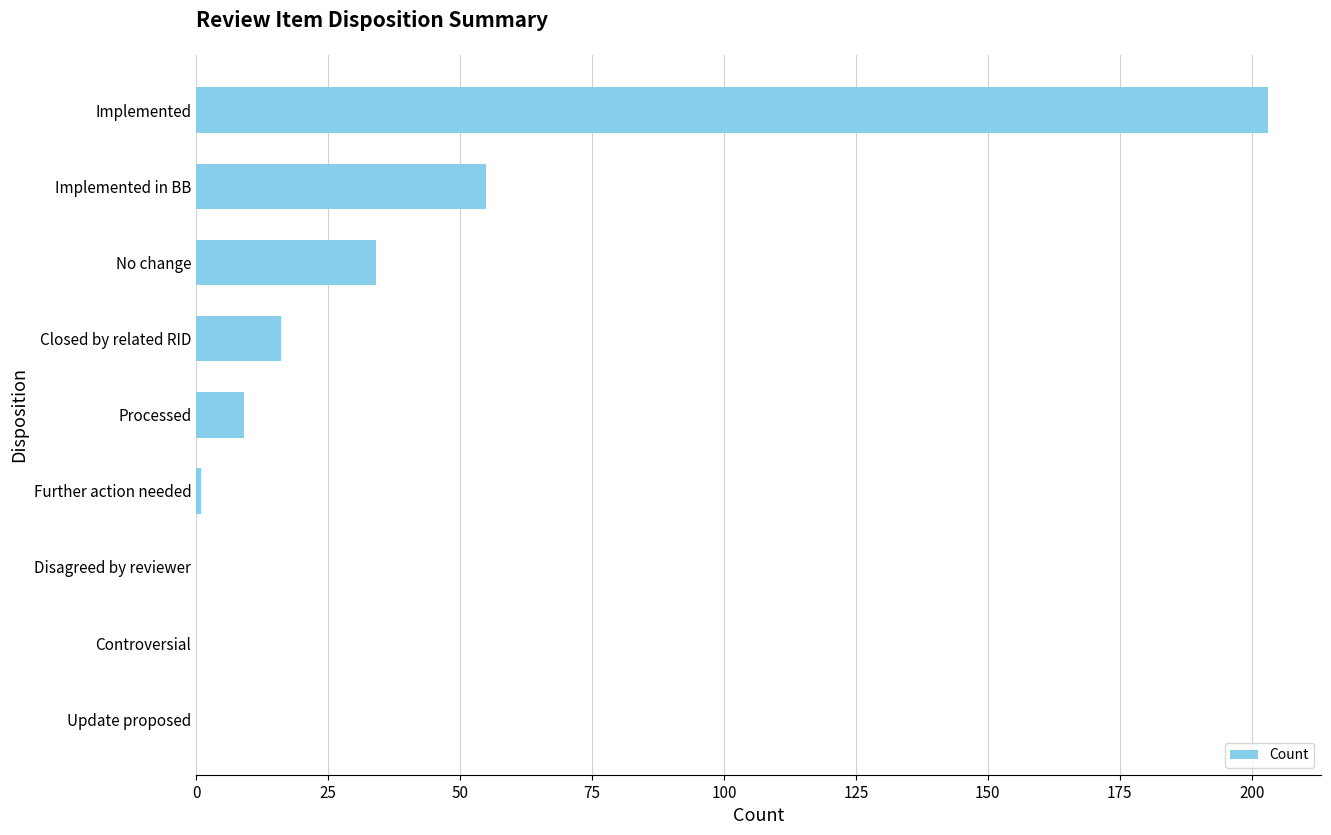

How many categories are shown in the chart?

9